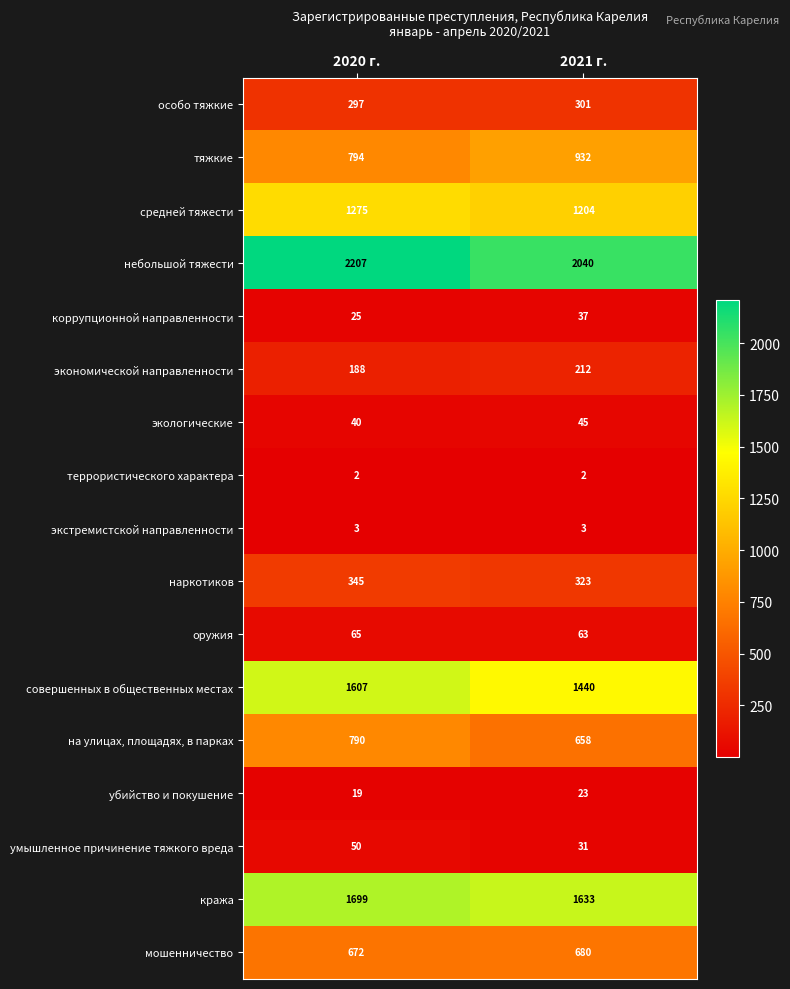

What is the sum of all совершенных в общественных местах values?

3047